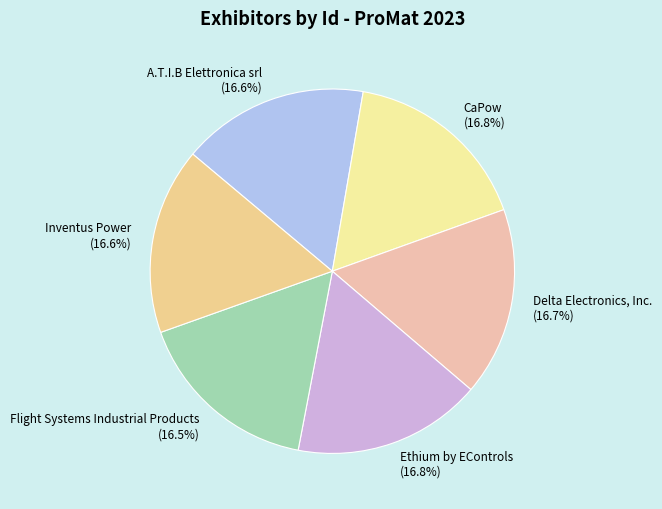

Combined, what portion of the pie is Delta Electronics, Inc. and Ethium by EControls?

33.5%